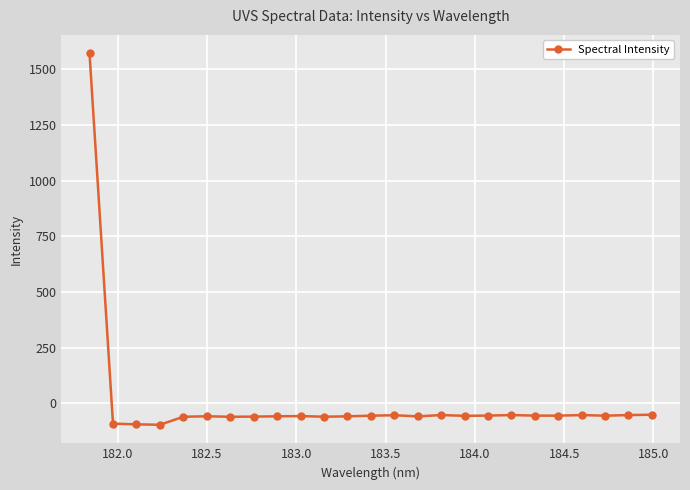

What is the minimum value shown in the chart?

-96.9